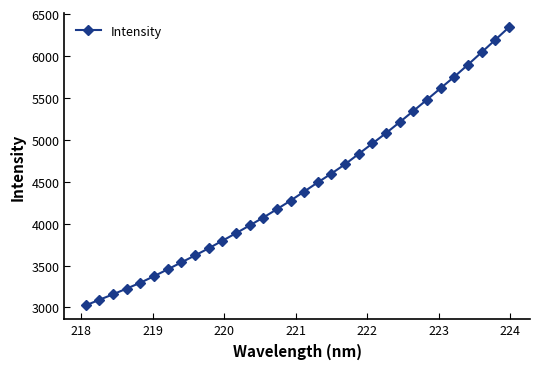

What is the value of the 19th point from the left?

4597.6